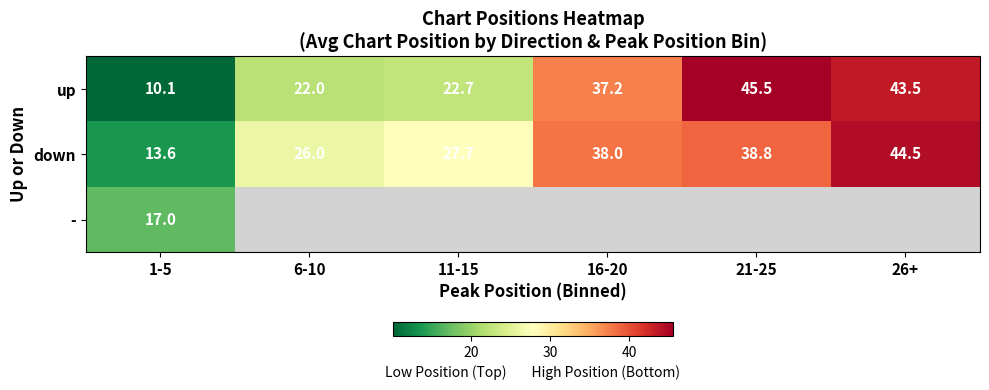

The value of down at 6-10 is 26.0. True or false?

True